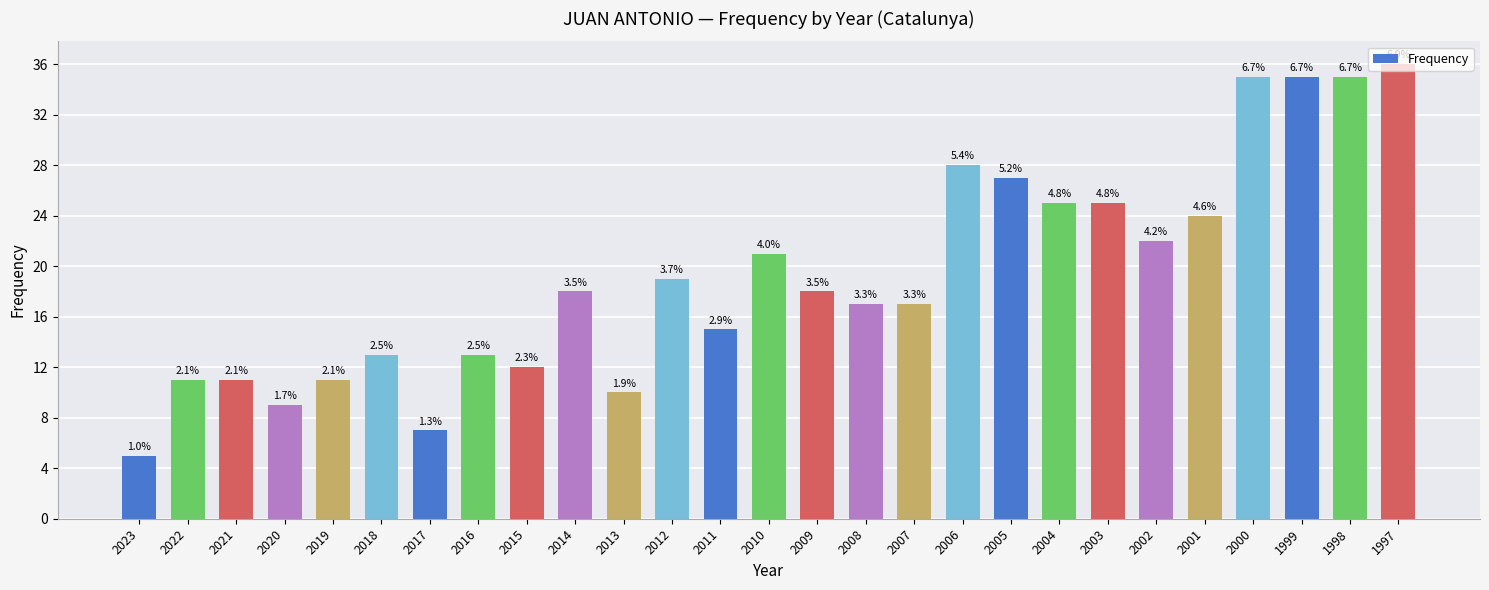

Does the chart contain stacked bars?

No